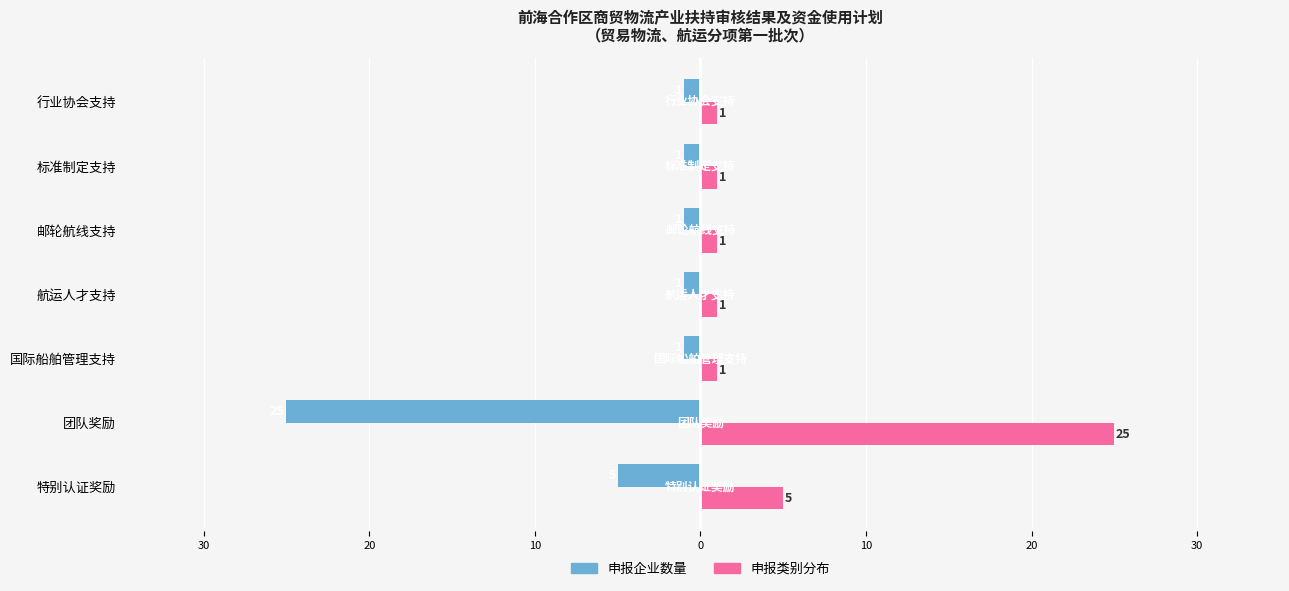

What is the minimum value for 申报类别分布?

1